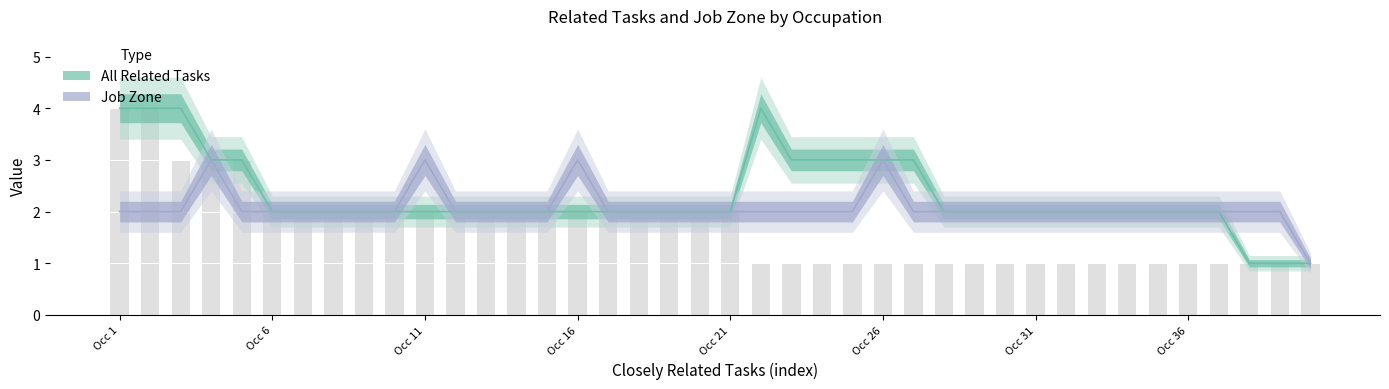

Which series has the largest total across all categories?

All Related Tasks